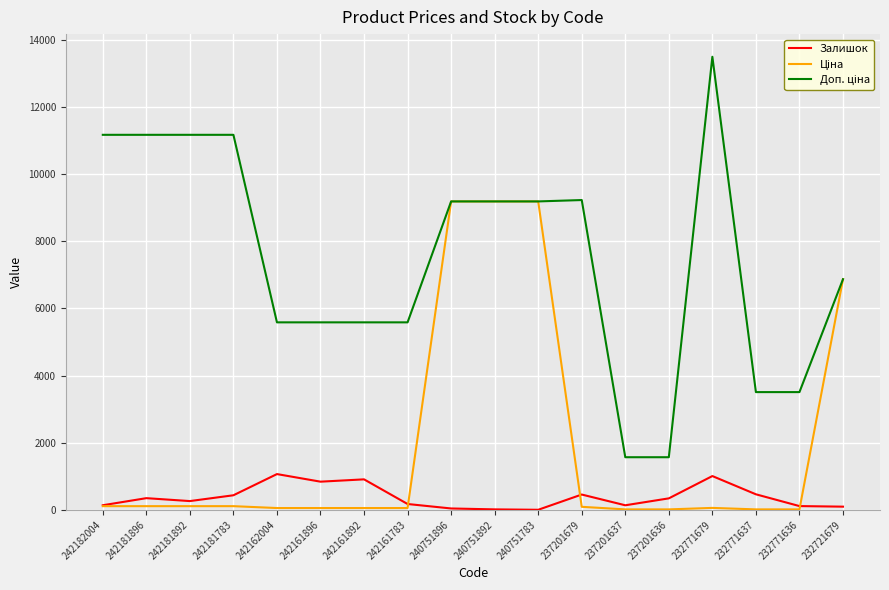

What is the smallest value displayed?

4.0